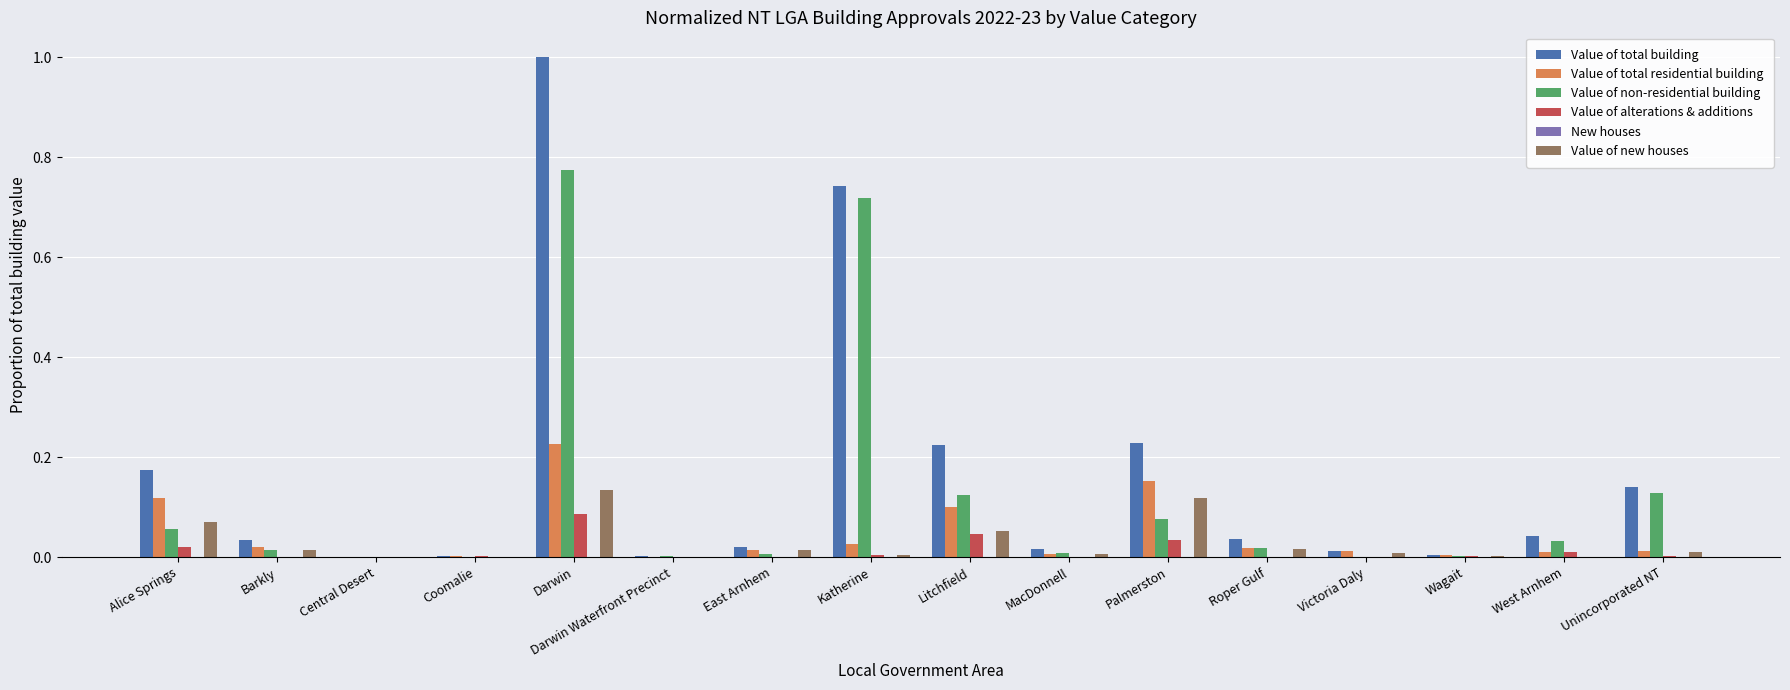

Which series has the widest spread of values?

Value of total building